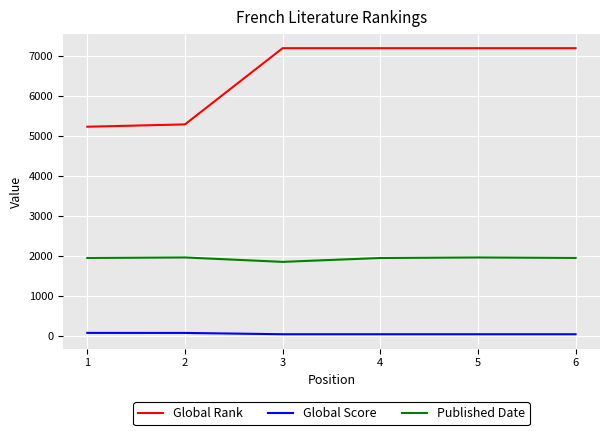

What is the highest value of the Published Date series?

1965